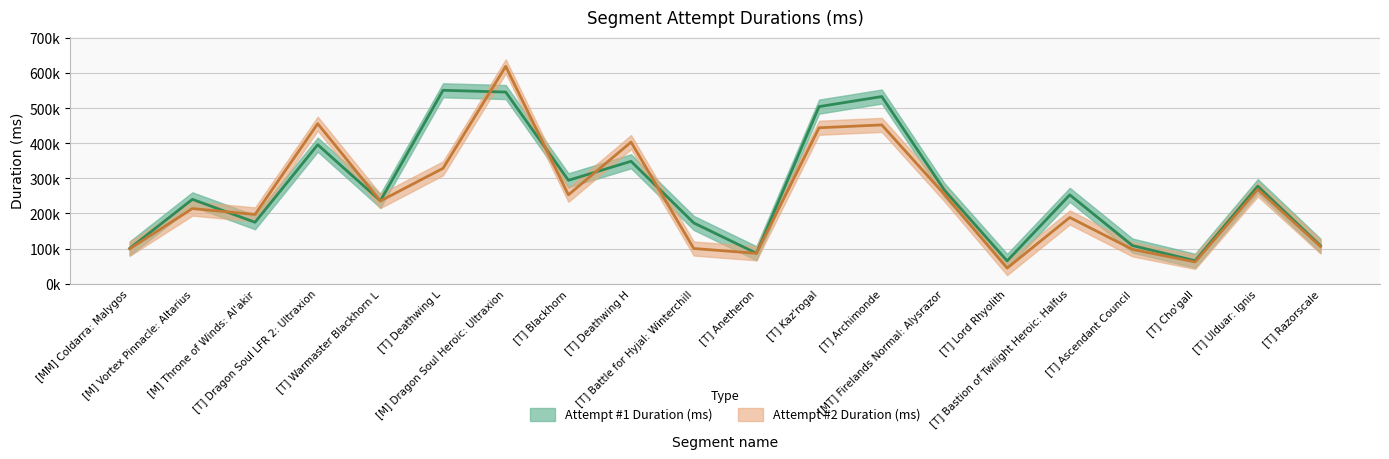

What is the sum of all Attempt #2 Duration (ms) values?

4906628